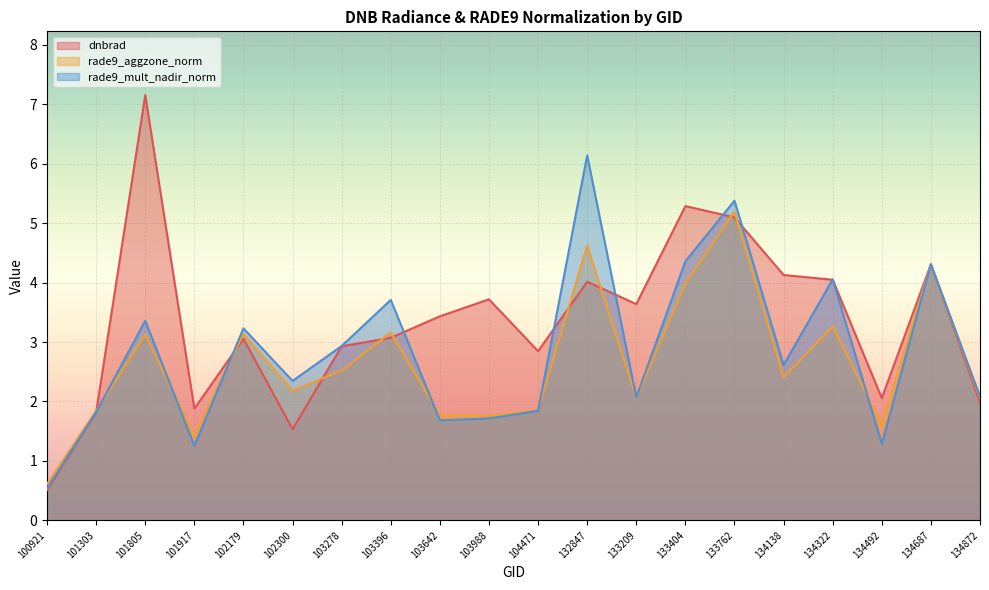

Rank the series at 134138 from highest to lowest value.

dnbrad, rade9_mult_nadir_norm, rade9_aggzone_norm